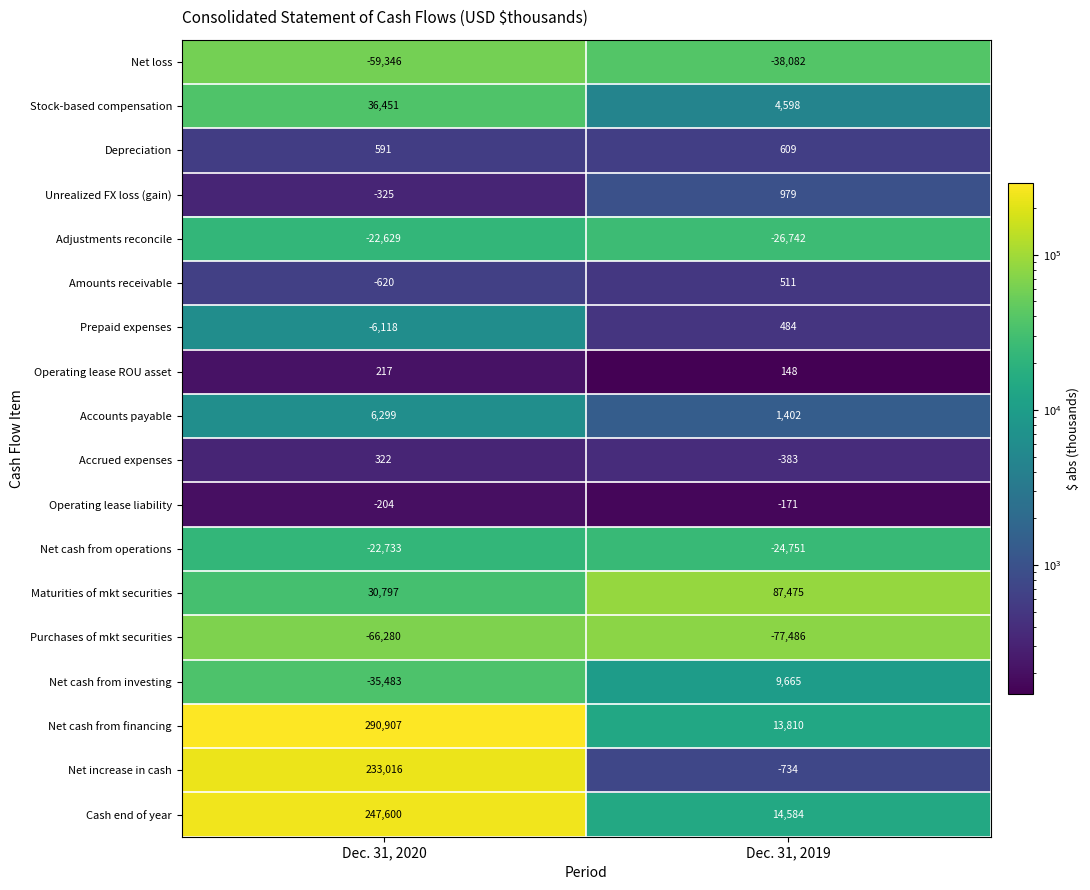

How many distinct data groups are displayed?

18